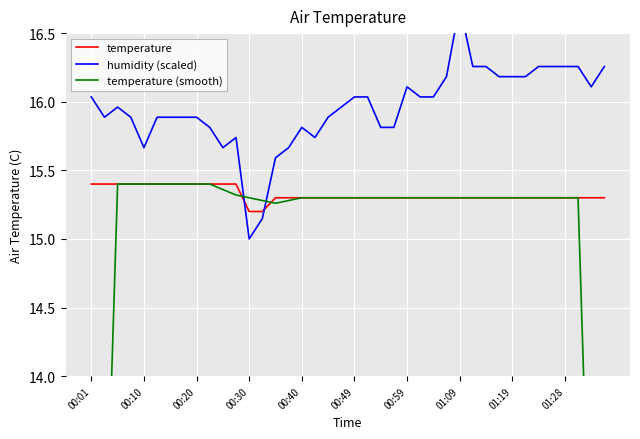

Which series has the widest spread of values?

temperature (smooth)